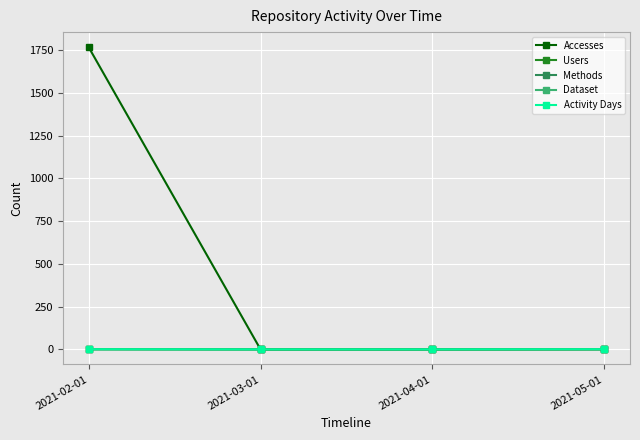

Does the chart have visible grid lines?

Yes